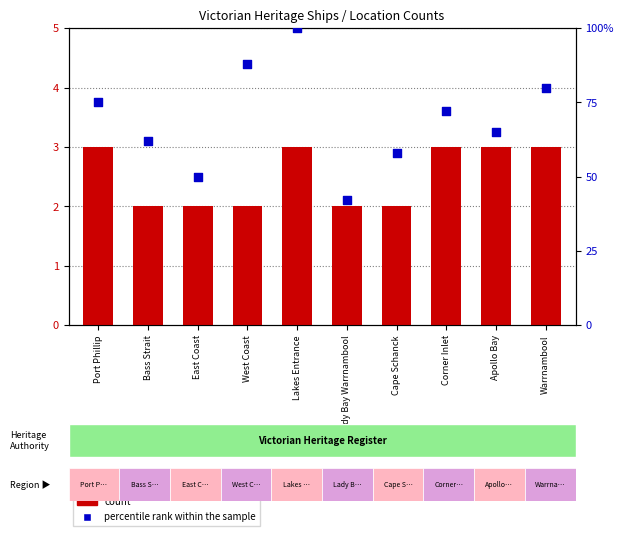

What are all the series names shown in the legend?

count, percentile rank within the sample